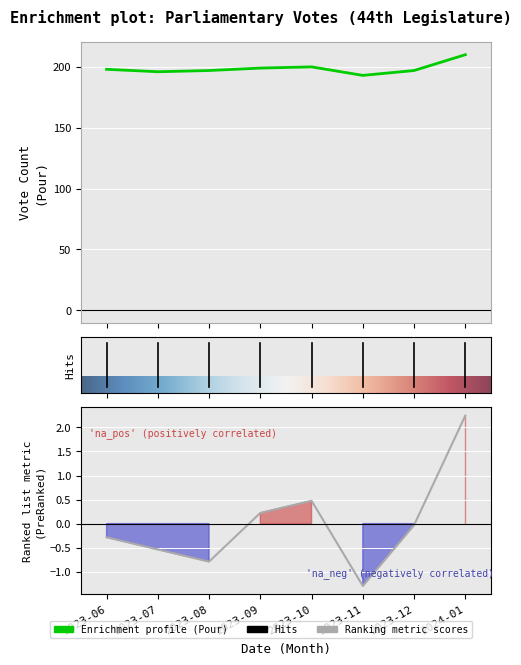

What is the minimum value shown in the chart?

-1.3